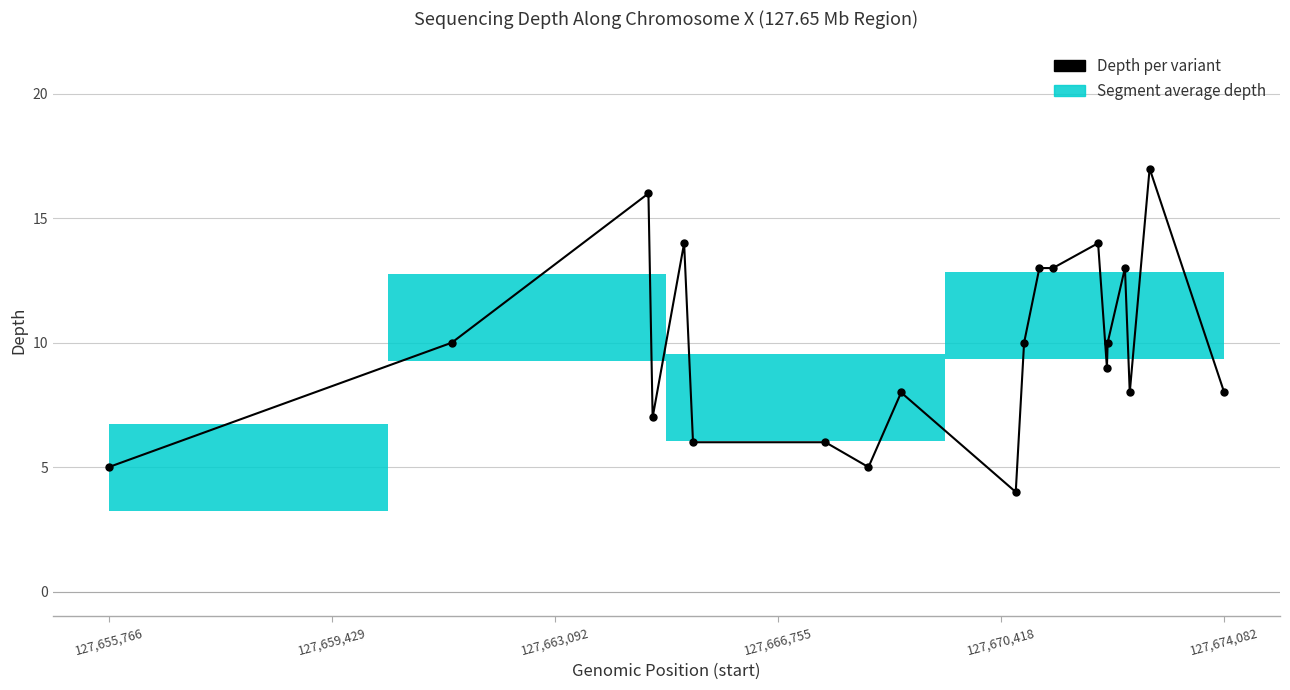

What is the average value?

10